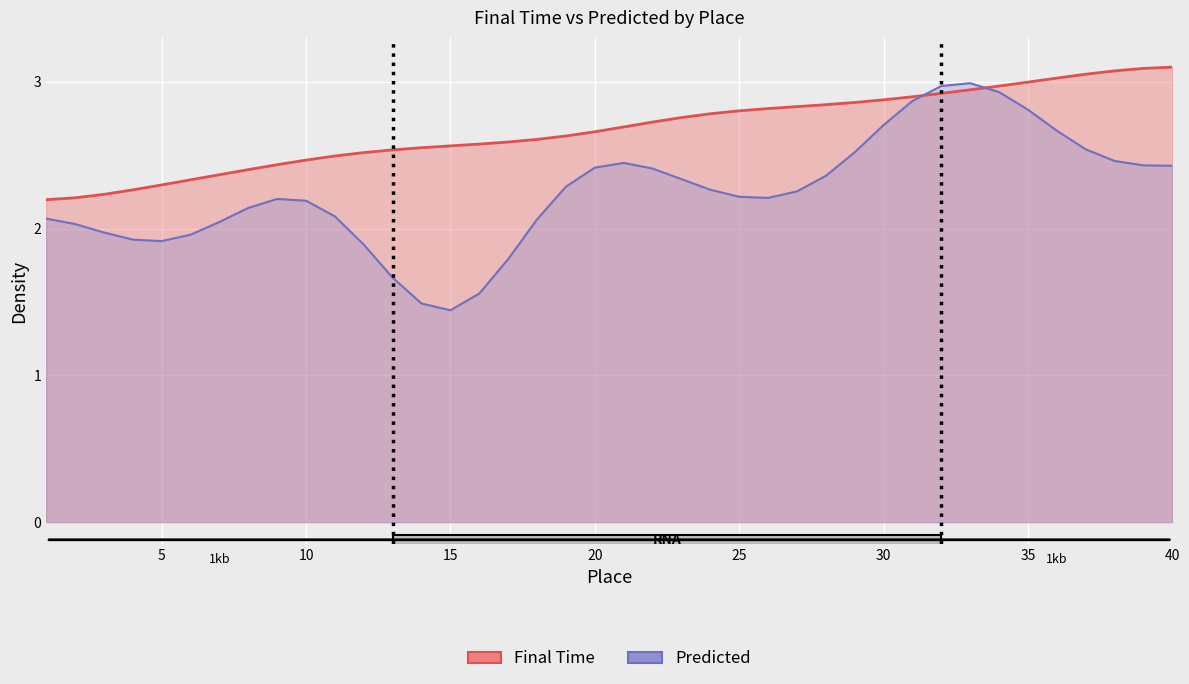

What is the ratio of the value at 39 to the value at 9?

1.3